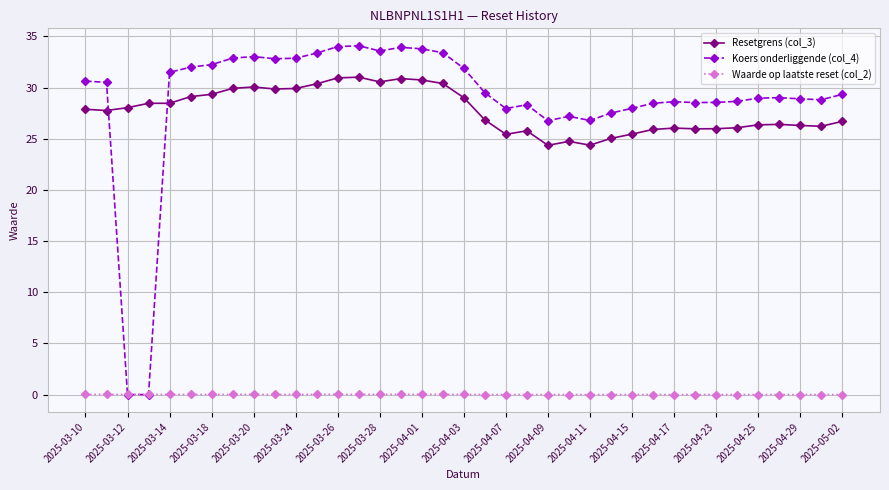

What is the value of the Resetgrens (col_3) point at the 36th from the left?

26.2